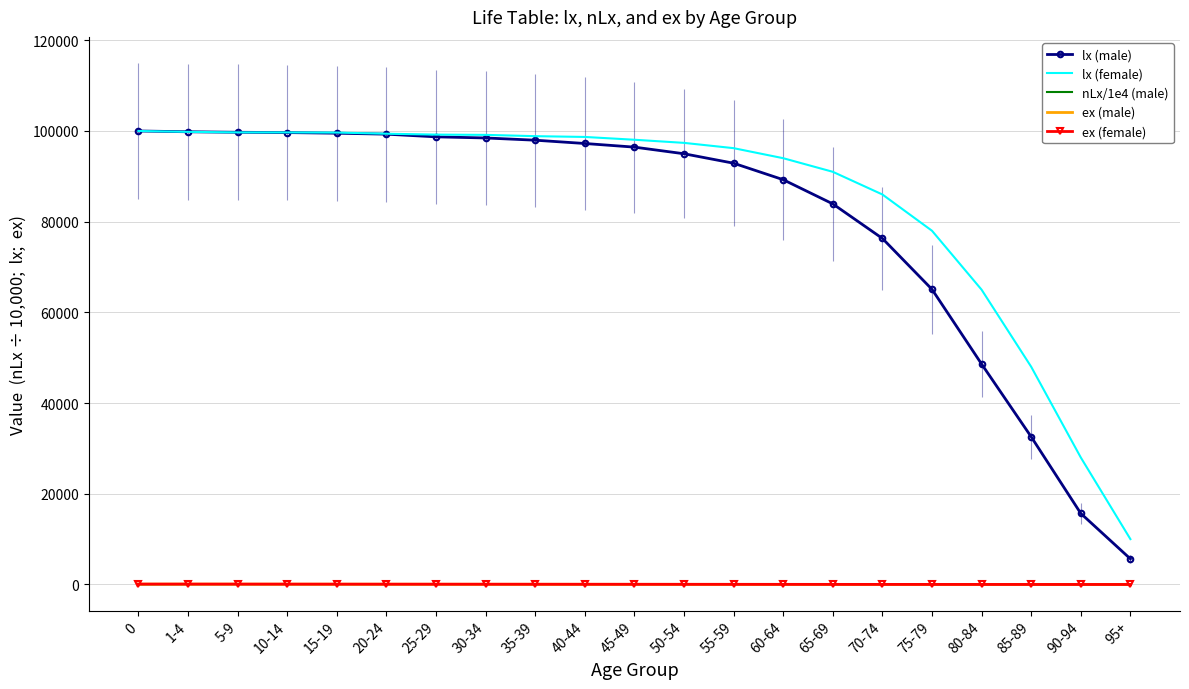

What is the maximum value for lx (male)?

100000.0